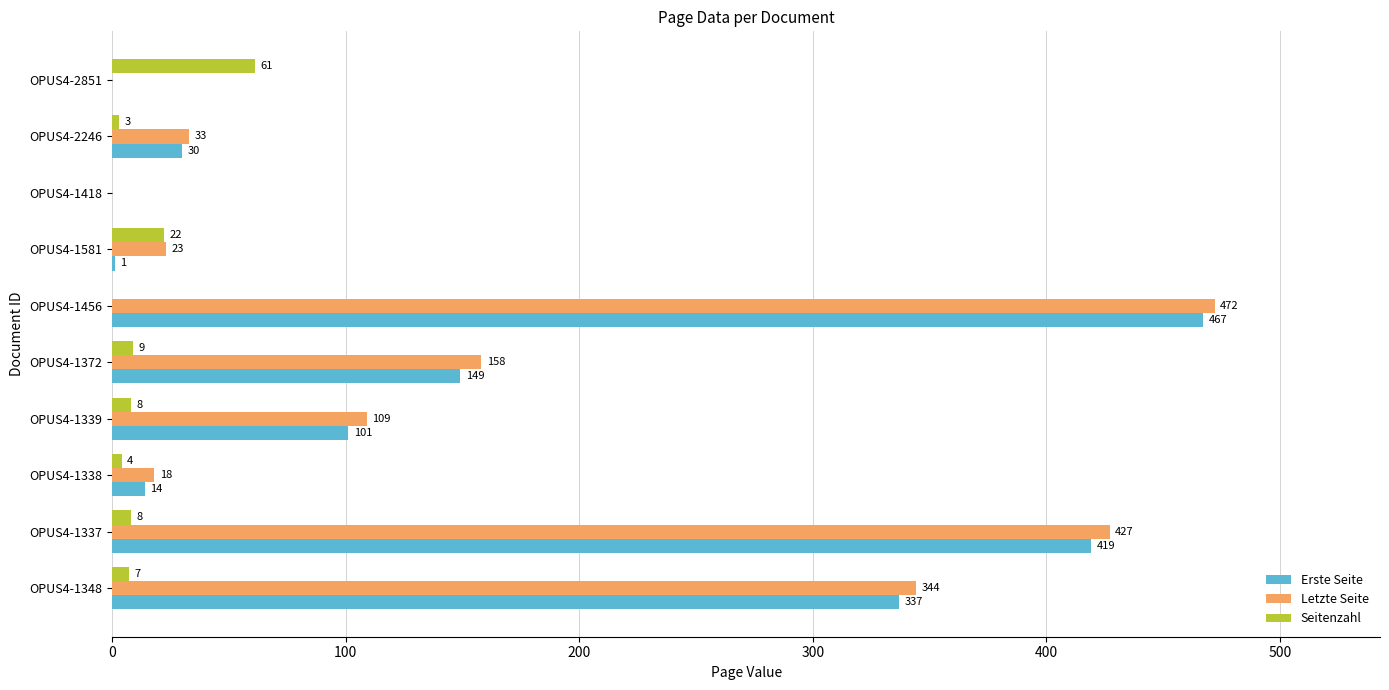

What is the sum of all Seitenzahl values?

122